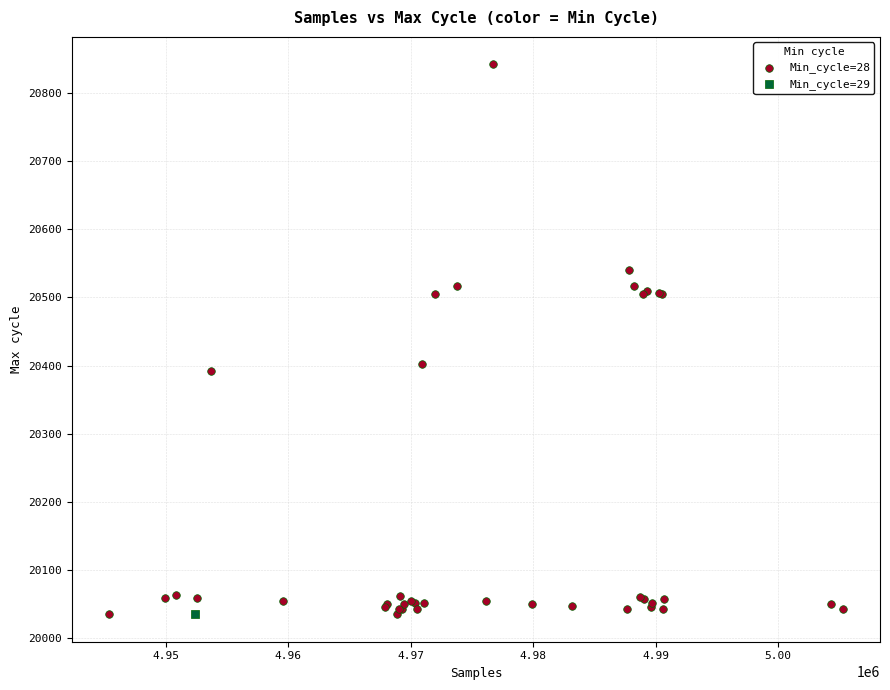

What are all the series names shown in the legend?

Min_cycle=28, Min_cycle=29